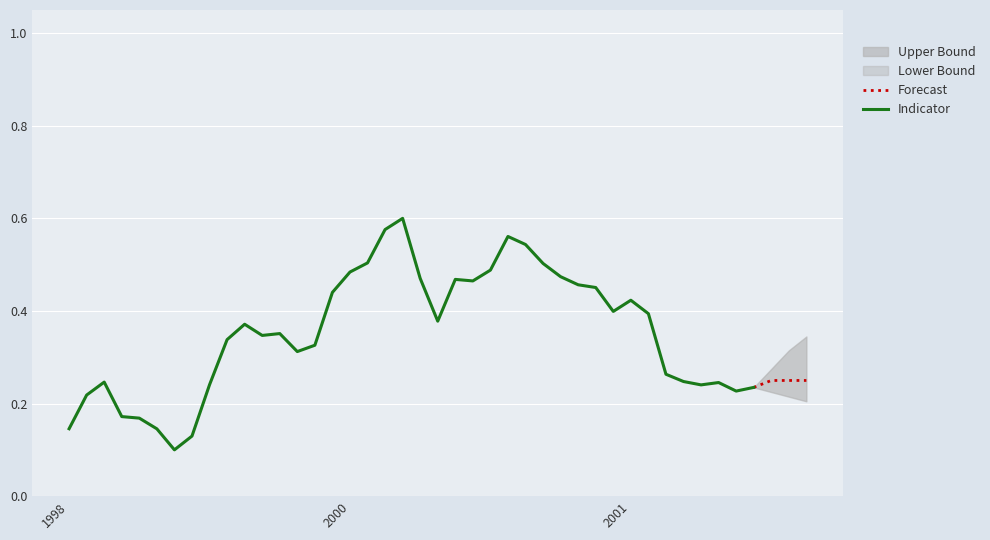

What is the average value?

0.4